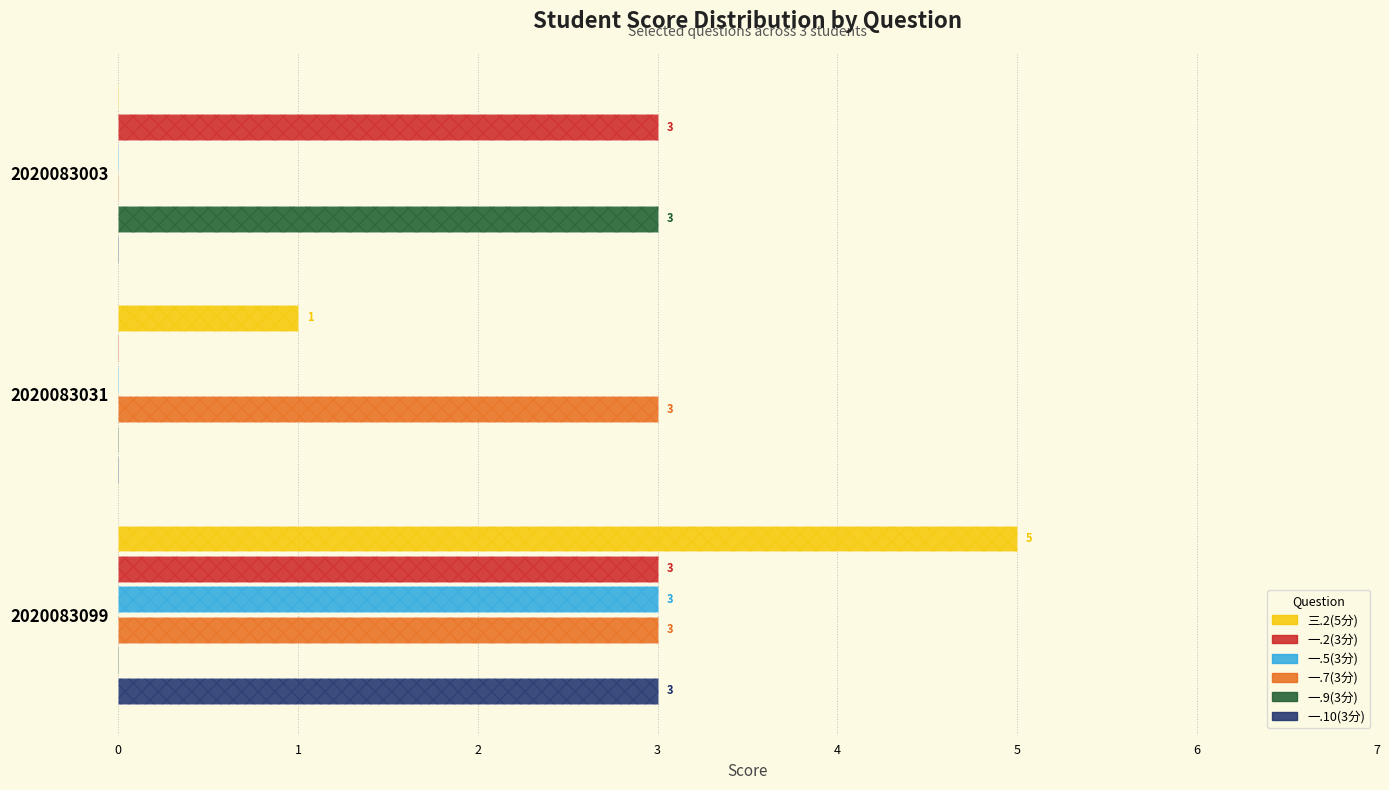

What are all the series names shown in the legend?

三.2(5分), 一.2(3分), 一.5(3分), 一.7(3分), 一.9(3分), 一.10(3分)